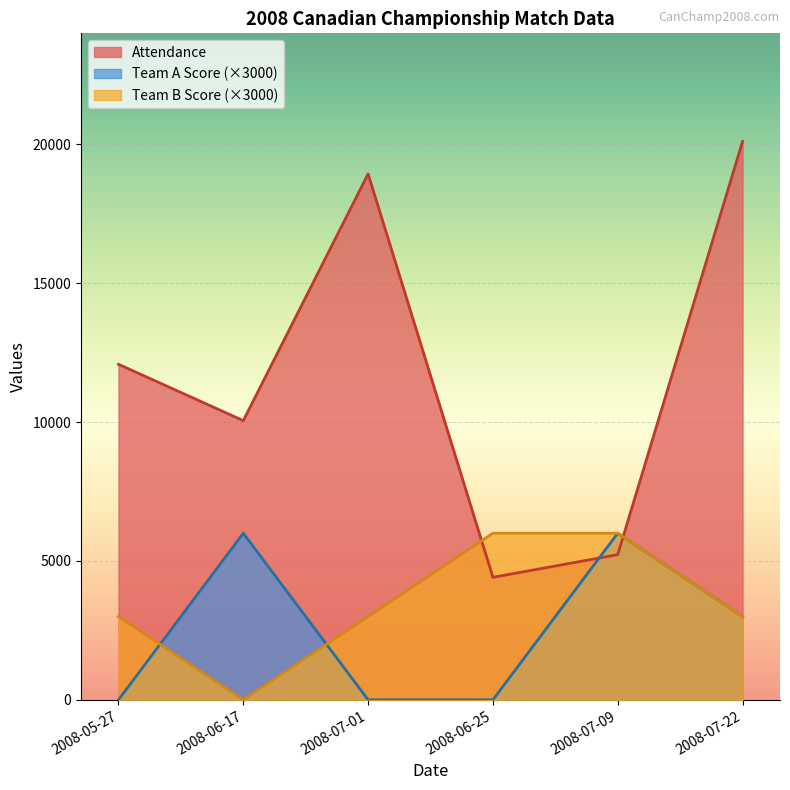

At which category does Team B Score reach its first local valley?

2008-06-17